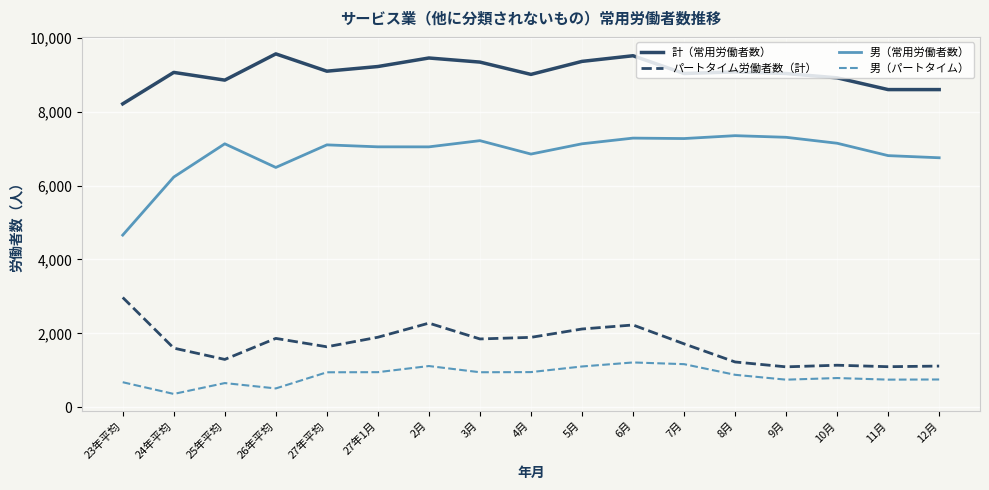

What is the smallest value displayed?

362